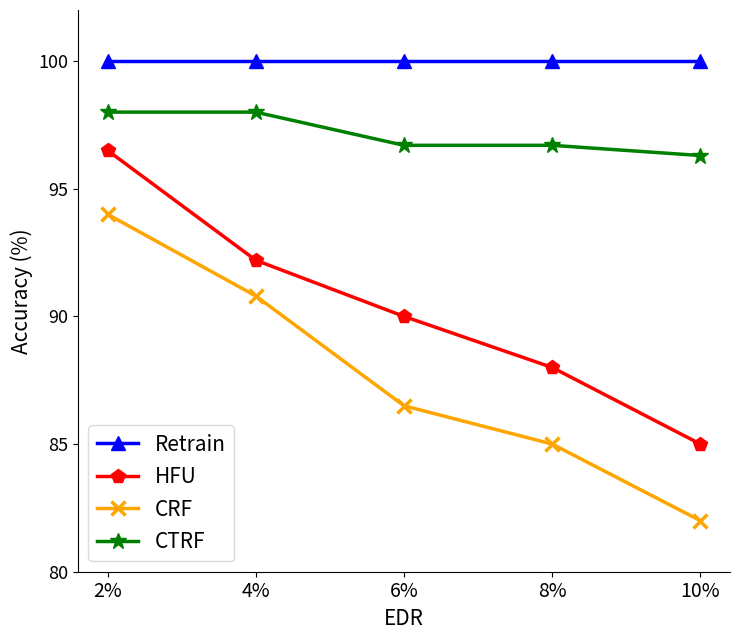

At which category does the chart reach its minimum across all series?

10%